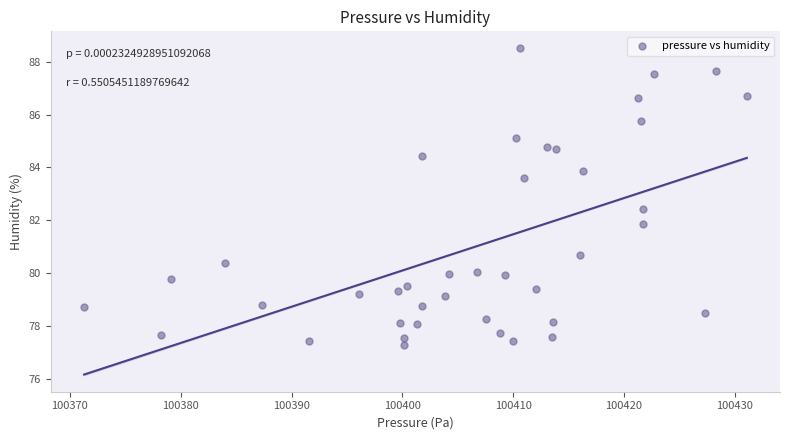

What is the range of X values (max minus min)?

59.8